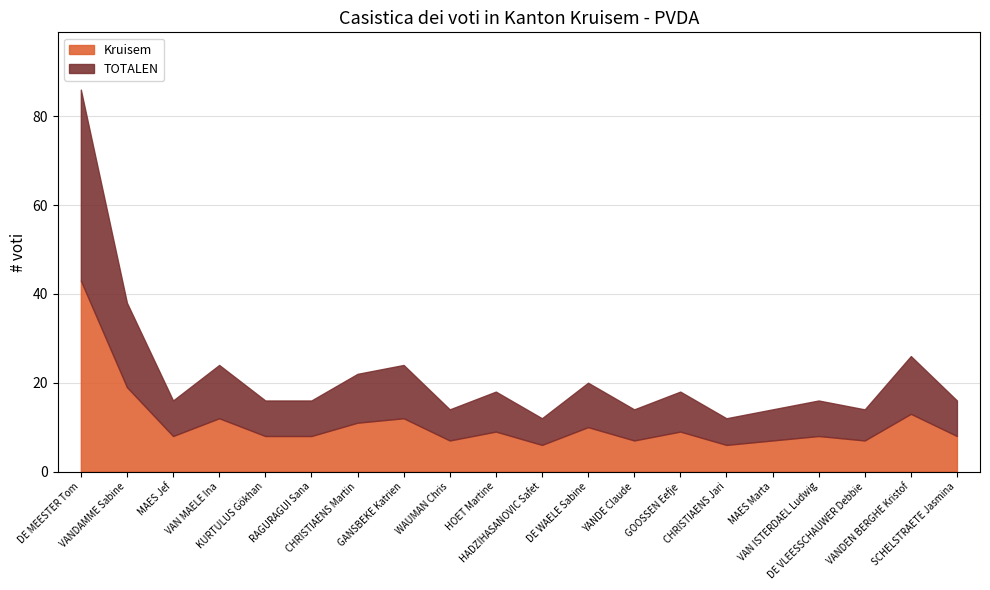

Reading right to left, extract all data points from this chart.

Kruisem: 8	13	7	8	7	6	9	7	10	6	9	7	12	11	8	8	12	8	19	43
TOTALEN: 8	13	7	8	7	6	9	7	10	6	9	7	12	11	8	8	12	8	19	43